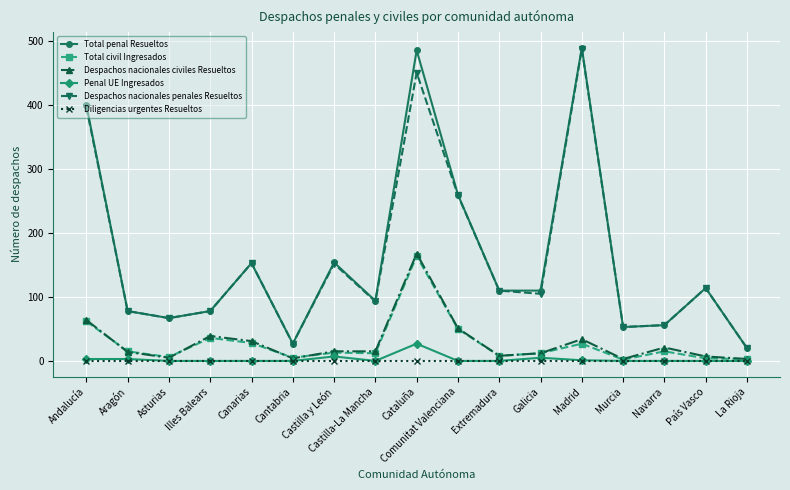

What is the spread (max minus min) of values at Aragón?

78